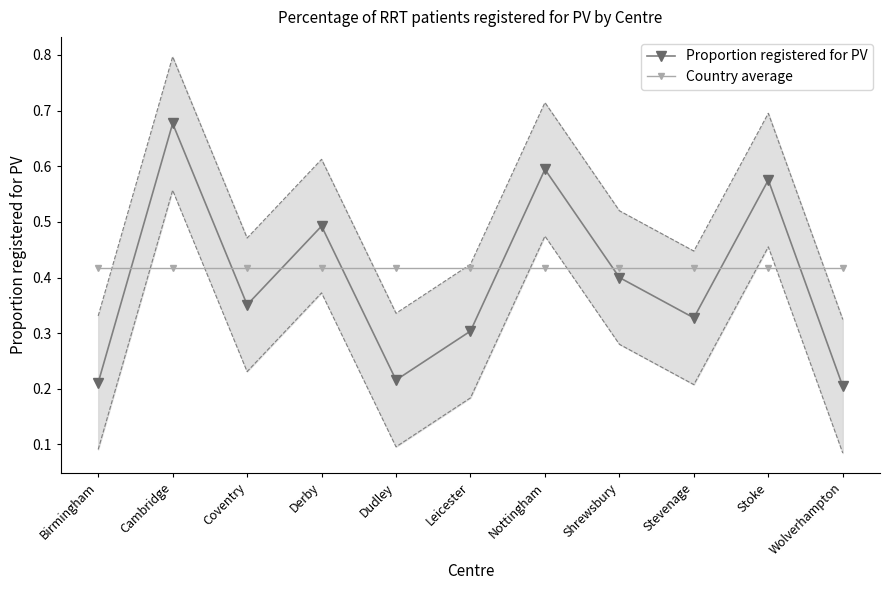

What value does the Country average series have at Derby?

0.4